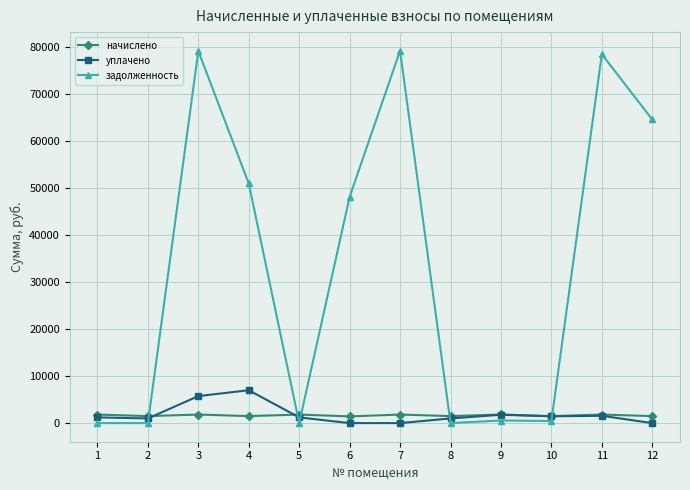

What is the difference between the maximum and minimum values in the задолженность series?

79283.6